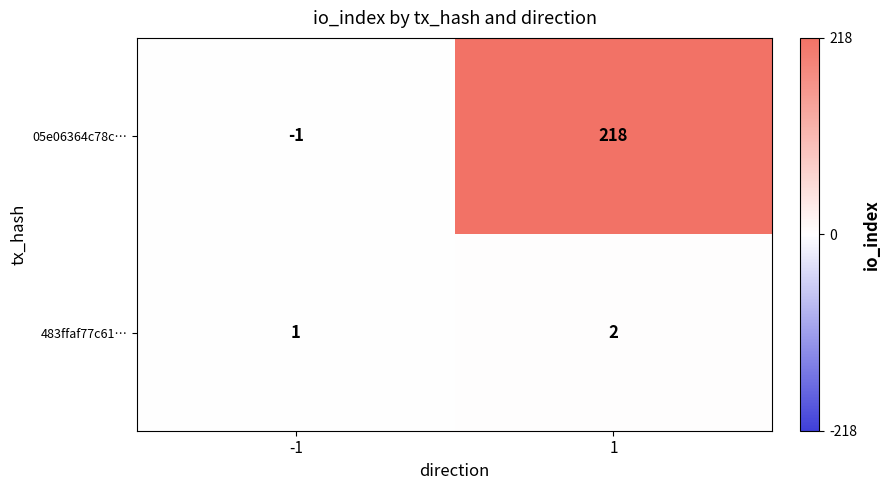

True or false: 483ffaf77c61… has a value of 2 at 1.

True